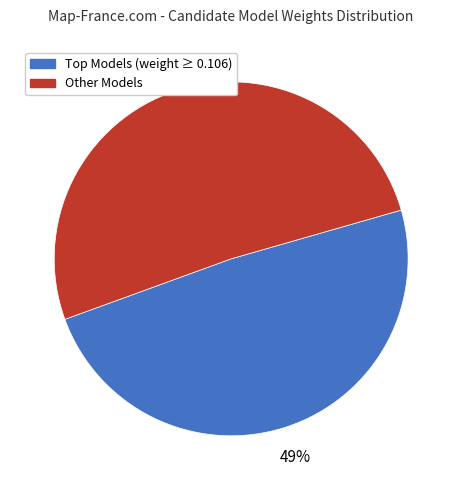

Is there a majority slice in this chart?

Yes